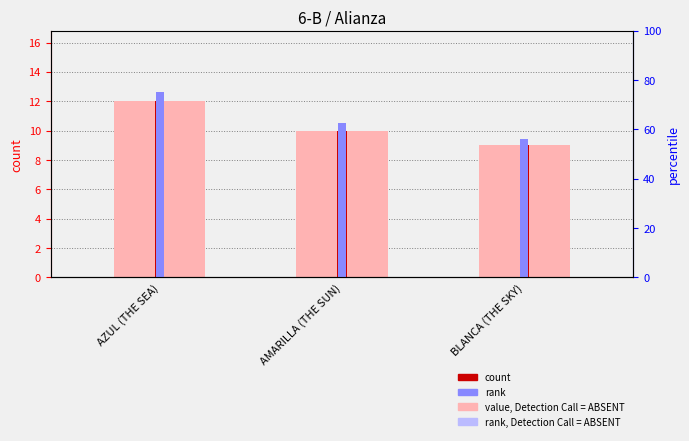

Which label corresponds to the largest value in the chart?

AZUL (THE SEA)